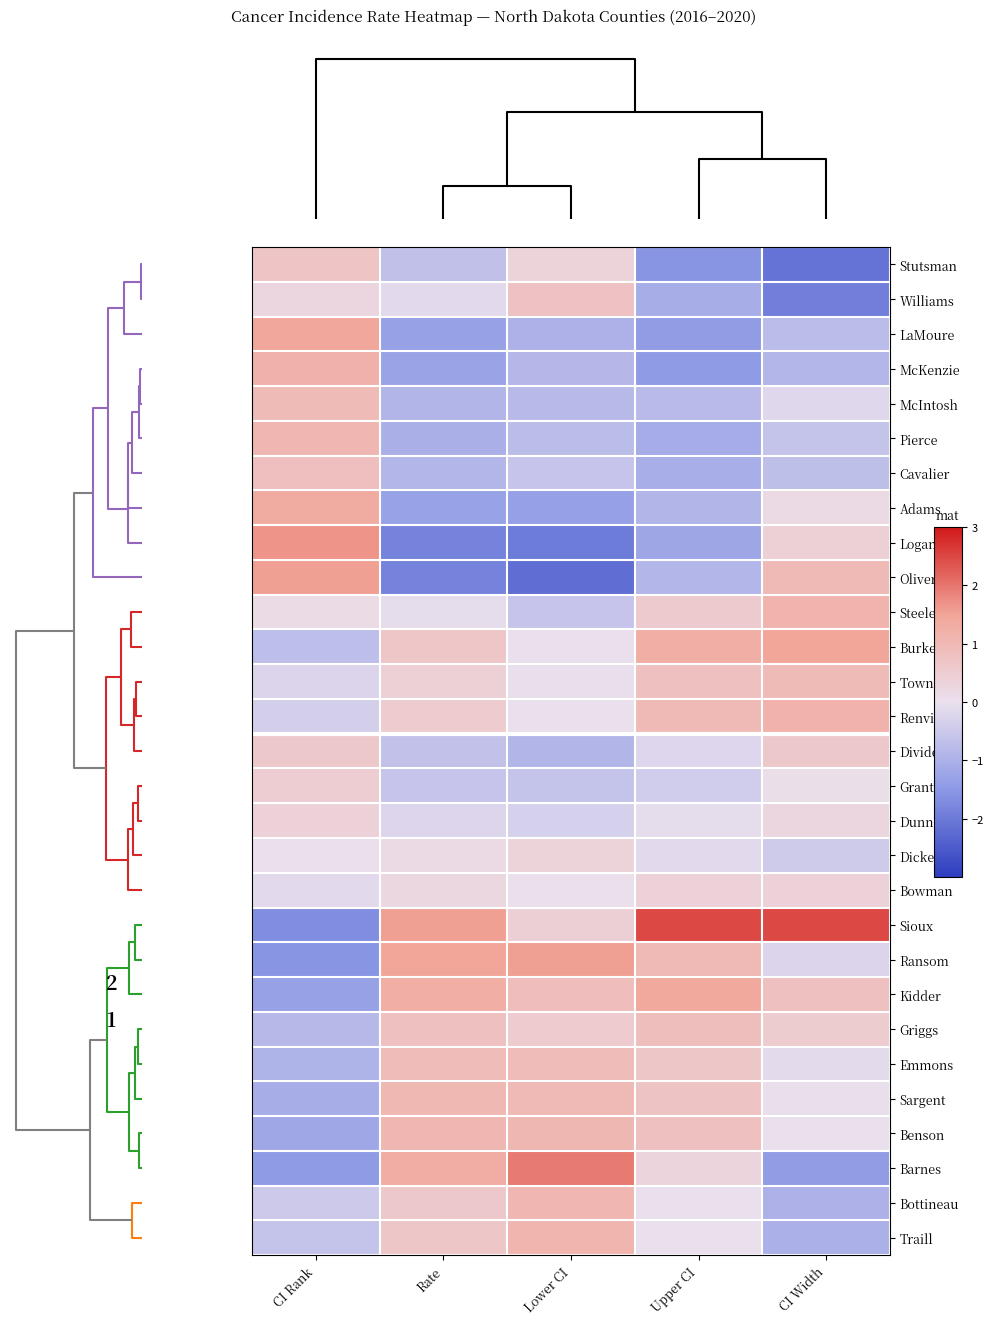

Reading left to right, list all the values displayed in this chart.

Stutsman: CI Rank=0.7	Rate=-0.7	Lower CI=0.3	Upper CI=-1.6	CI Width=-2.1
Williams: CI Rank=0.2	Rate=-0.1	Lower CI=0.8	Upper CI=-1.1	CI Width=-1.9
LaMoure: CI Rank=1.4	Rate=-1.3	Lower CI=-1.0	Upper CI=-1.4	CI Width=-0.8
McKenzie: CI Rank=1.2	Rate=-1.3	Lower CI=-0.9	Upper CI=-1.4	CI Width=-0.9
McIntosh: CI Rank=1.0	Rate=-0.9	Lower CI=-0.8	Upper CI=-0.8	CI Width=-0.2
Pierce: CI Rank=1.1	Rate=-1.0	Lower CI=-0.7	Upper CI=-1.1	CI Width=-0.6
Cavalier: CI Rank=0.8	Rate=-0.9	Lower CI=-0.6	Upper CI=-1.0	CI Width=-0.7
Adams: CI Rank=1.3	Rate=-1.3	Lower CI=-1.4	Upper CI=-0.9	CI Width=0.2
Logan: CI Rank=1.7	Rate=-1.8	Lower CI=-2.0	Upper CI=-1.2	CI Width=0.4
Oliver: CI Rank=1.6	Rate=-1.8	Lower CI=-2.2	Upper CI=-0.9	CI Width=1.0
Steele: CI Rank=0.1	Rate=-0.1	Lower CI=-0.6	Upper CI=0.5	CI Width=1.1
Burke: CI Rank=-0.7	Rate=0.7	Lower CI=-0.0	Upper CI=1.3	CI Width=1.5
Towner: CI Rank=-0.2	Rate=0.4	Lower CI=-0.0	Upper CI=0.8	CI Width=0.9
Renville: CI Rank=-0.4	Rate=0.5	Lower CI=-0.0	Upper CI=1.0	CI Width=1.2
Divide: CI Rank=0.6	Rate=-0.6	Lower CI=-0.9	Upper CI=-0.2	CI Width=0.6
Grant: CI Rank=0.5	Rate=-0.6	Lower CI=-0.6	Upper CI=-0.4	CI Width=0.1
Dunn: CI Rank=0.4	Rate=-0.2	Lower CI=-0.3	Upper CI=-0.1	CI Width=0.2
Dickey: CI Rank=0.0	Rate=0.1	Lower CI=0.3	Upper CI=-0.1	CI Width=-0.5
Bowman: CI Rank=-0.1	Rate=0.2	Lower CI=0.0	Upper CI=0.4	CI Width=0.4
Sioux: CI Rank=-1.7	Rate=1.6	Lower CI=0.4	Upper CI=2.5	CI Width=2.5
Ransom: CI Rank=-1.6	Rate=1.5	Lower CI=1.5	Upper CI=1.0	CI Width=-0.2
Kidder: CI Rank=-1.3	Rate=1.3	Lower CI=0.9	Upper CI=1.4	CI Width=0.8
Griggs: CI Rank=-0.8	Rate=0.8	Lower CI=0.5	Upper CI=0.8	CI Width=0.5
Emmons: CI Rank=-1.0	Rate=0.9	Lower CI=0.9	Upper CI=0.6	CI Width=-0.1
Sargent: CI Rank=-1.1	Rate=1.0	Lower CI=1.0	Upper CI=0.7	CI Width=-0.0
Benson: CI Rank=-1.2	Rate=1.1	Lower CI=1.0	Upper CI=0.8	CI Width=-0.0
Barnes: CI Rank=-1.4	Rate=1.3	Lower CI=2.0	Upper CI=0.3	CI Width=-1.4
Bottineau: CI Rank=-0.5	Rate=0.6	Lower CI=1.1	Upper CI=-0.0	CI Width=-1.0
Traill: CI Rank=-0.6	Rate=0.7	Lower CI=1.1	Upper CI=-0.0	CI Width=-1.0